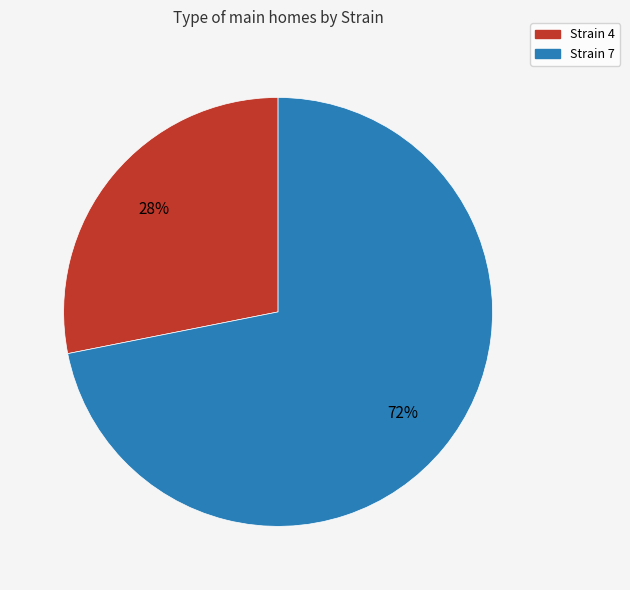

What is the smallest slice in the pie chart?

Strain 4